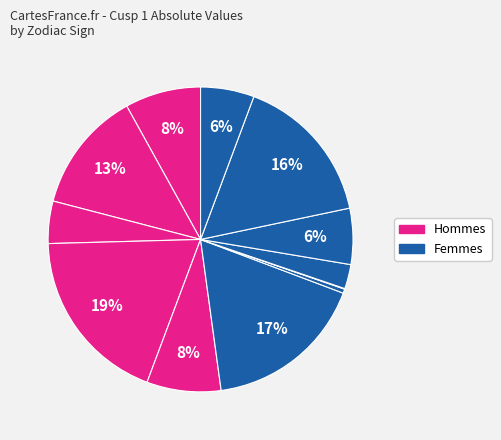

Count the number of slices in the pie.

12